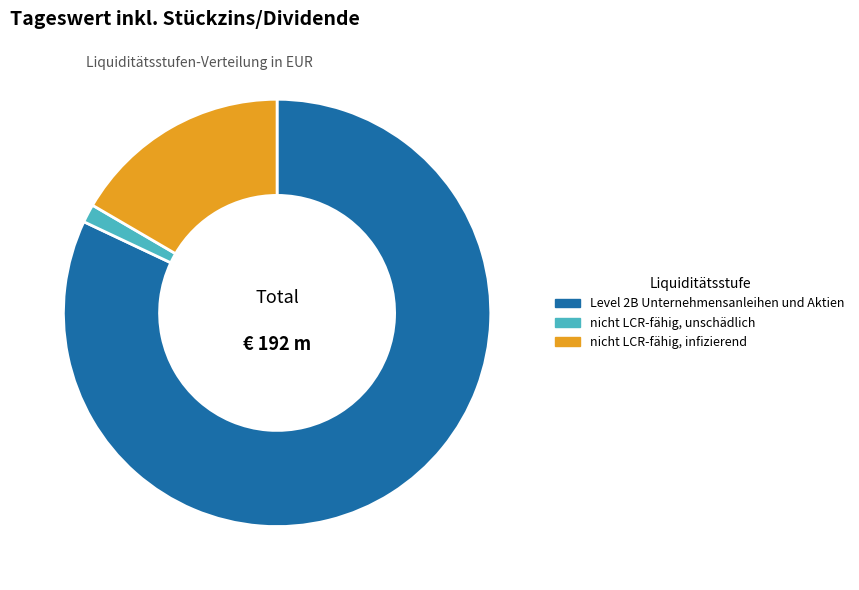

How many slices are in this pie chart?

3